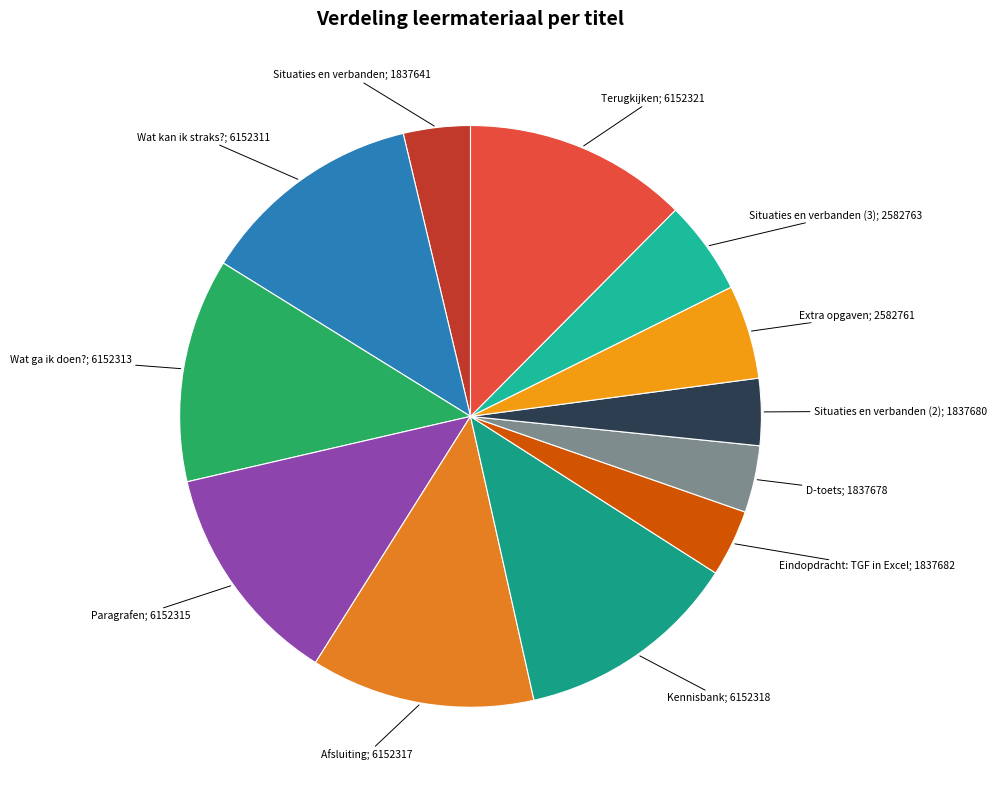

How many slices are in this pie chart?

12